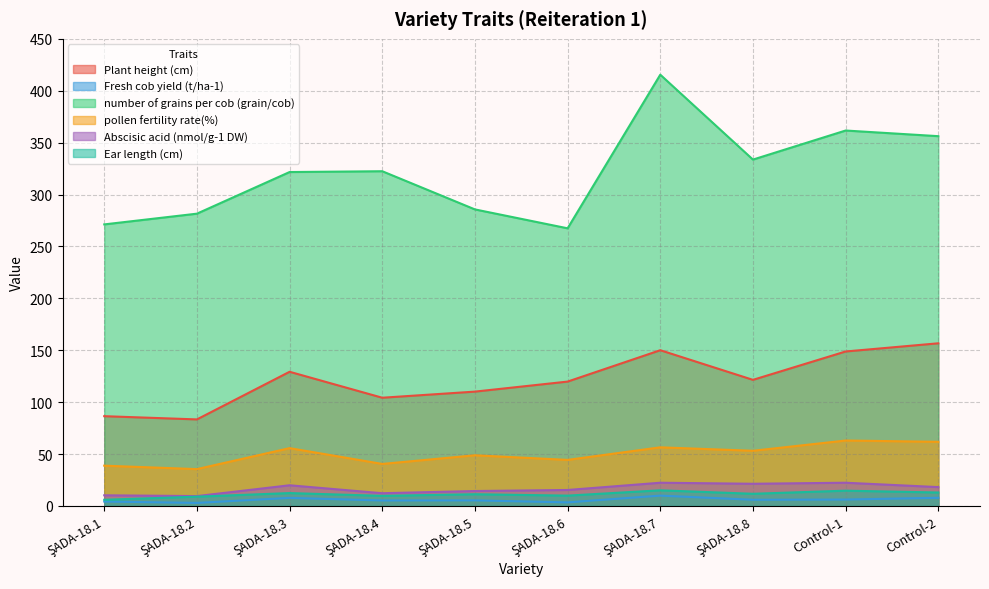

Read the pollen fertility rate(%) value at ŞADA-18.4.

40.4